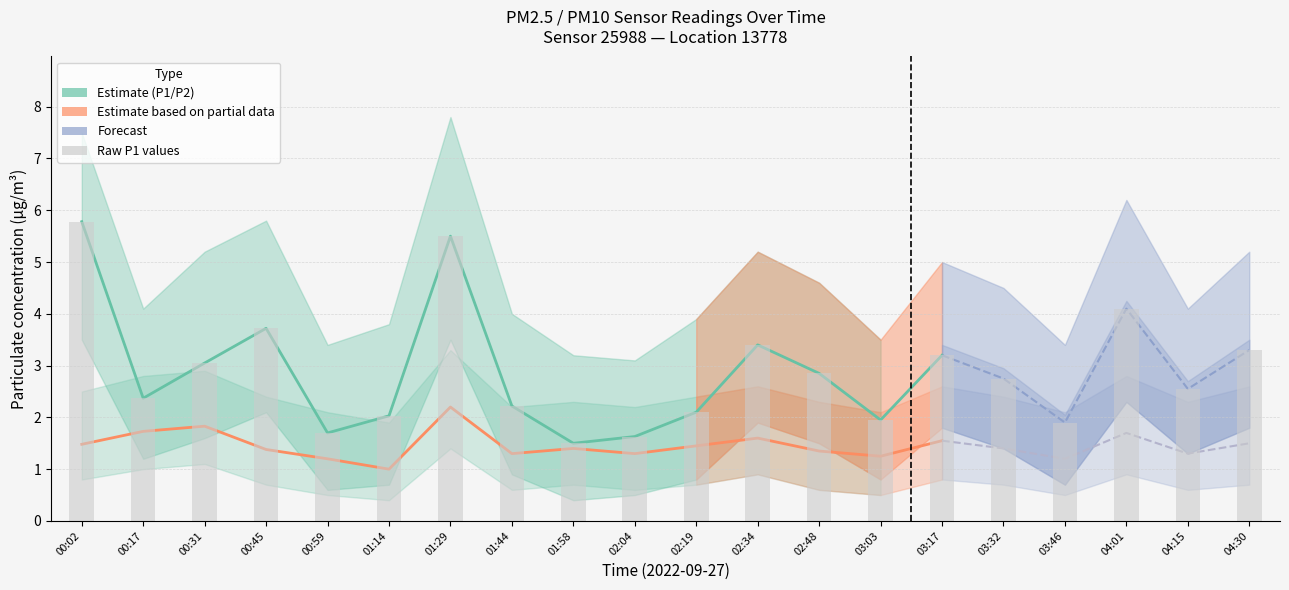

What is the approximate value at 01:14?

2.0